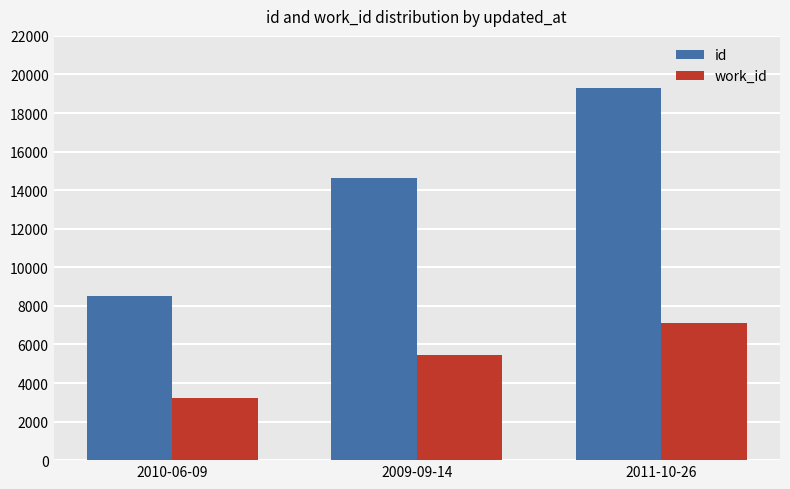

What is the label of the 1st bar from the right?

2011-10-26